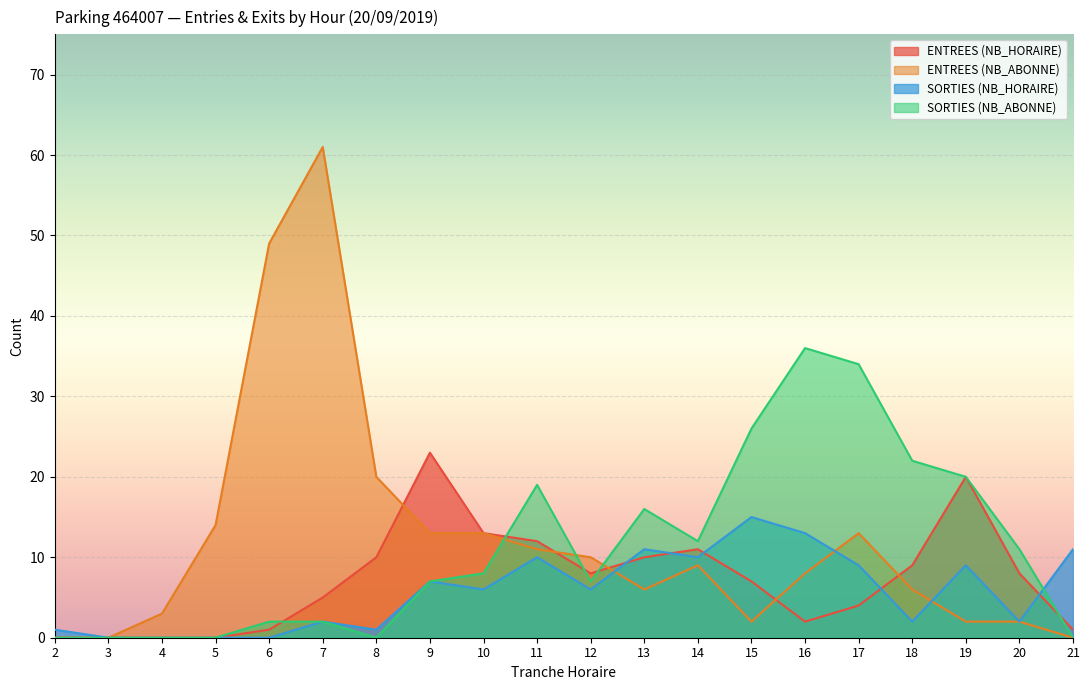

How many series are shown in this chart?

4